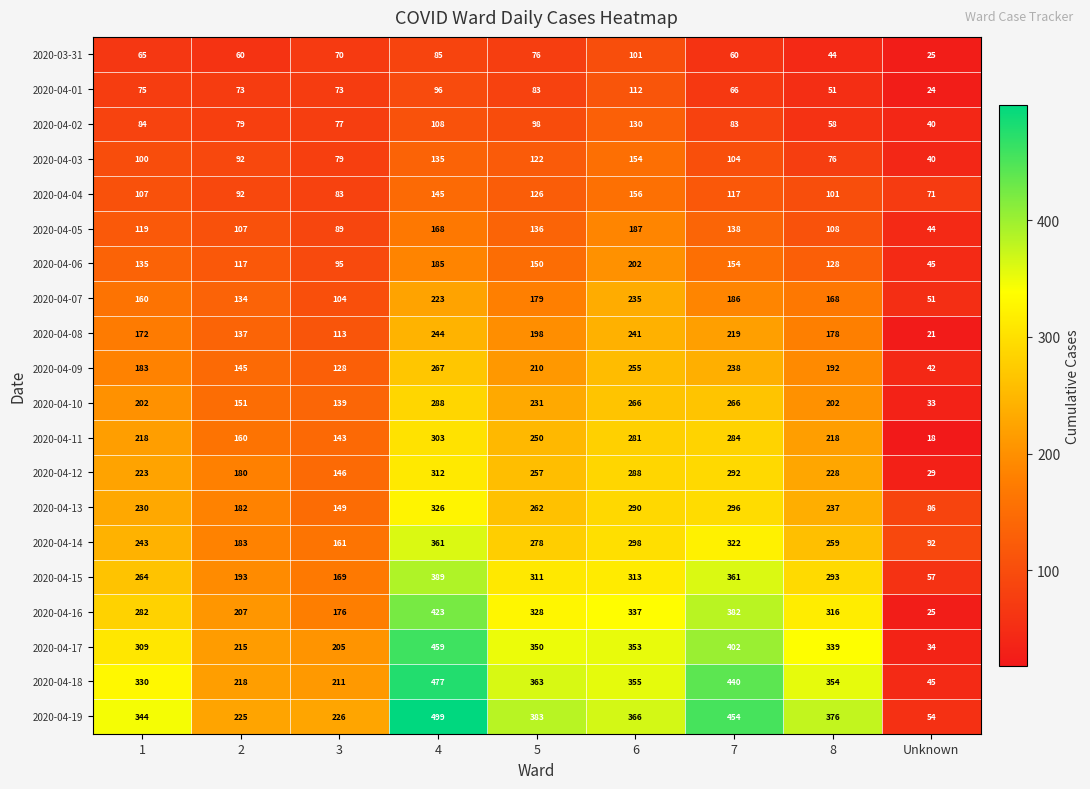

What is the difference between the second highest and second lowest values in the 2020-04-12 series?

146